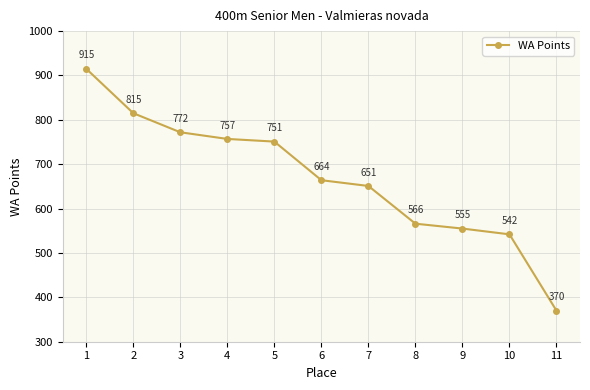

Read the value at 11.

370